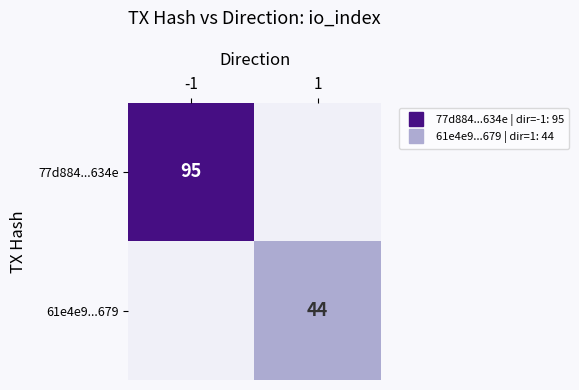

Which series has the widest spread of values?

77d884...634e